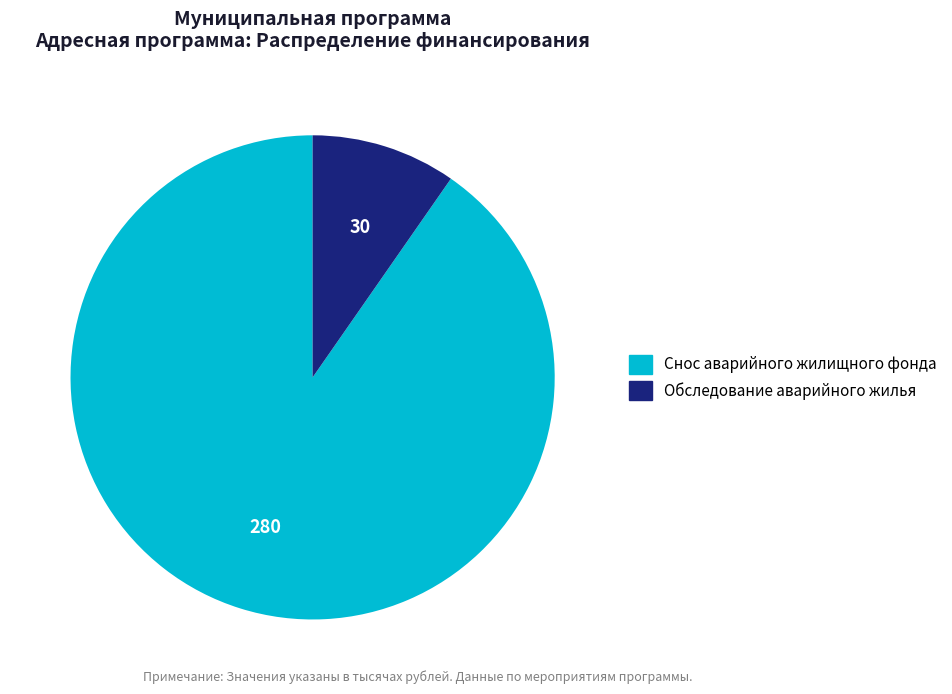

Is there any slice that represents more than half of the pie?

Yes